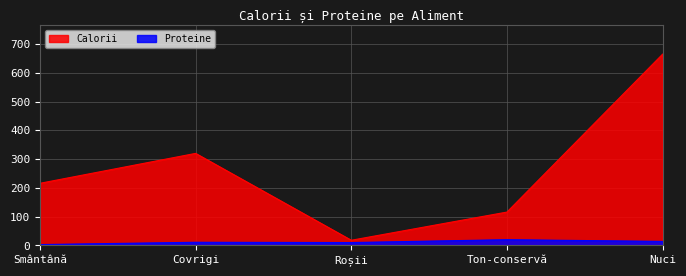

Which series changed the most between Covrigi and Nuci?

Calorii